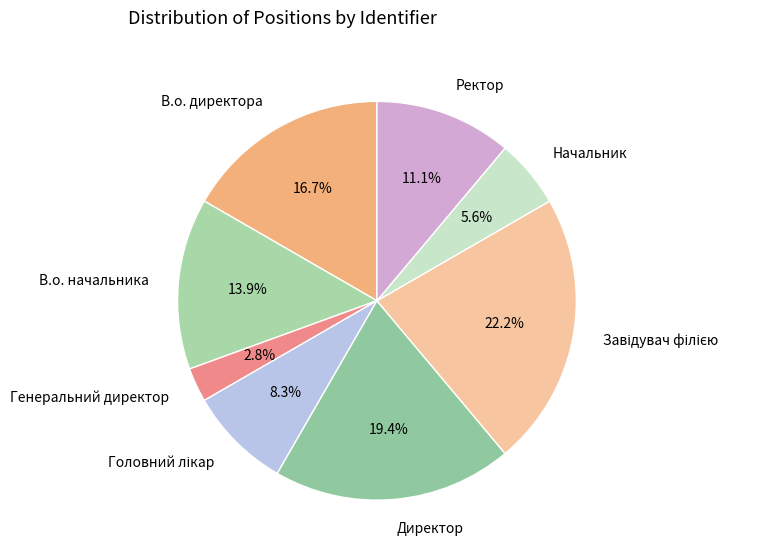

Does В.о. директора account for over 50% of the chart?

No